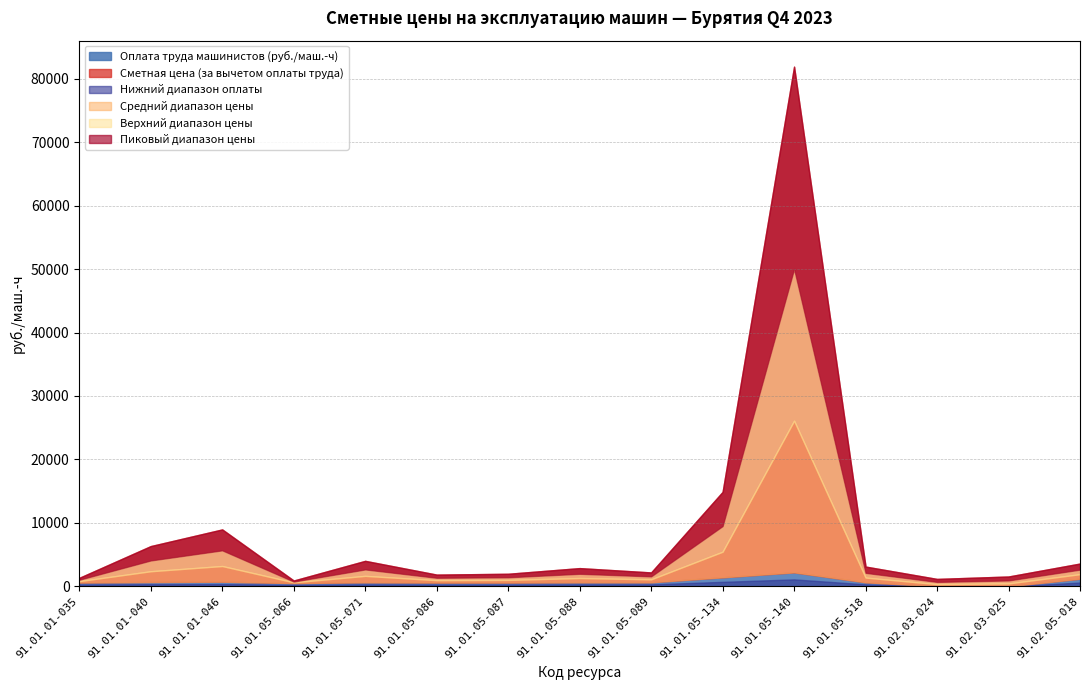

Does the chart display data point markers on the line(s)?

No